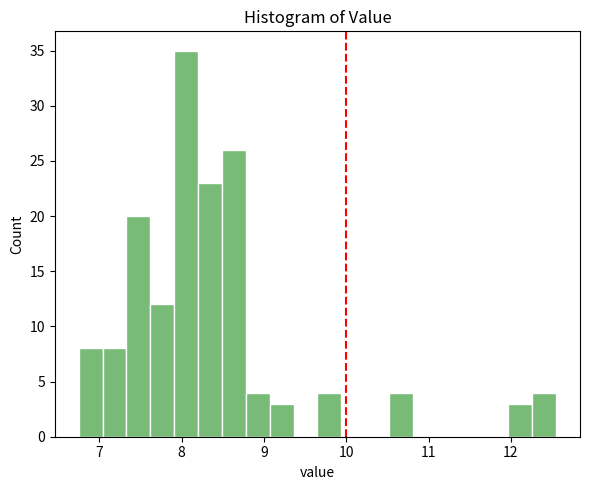

Read against the x-axis, roughly where is the centre of the tallest bar?

8.1